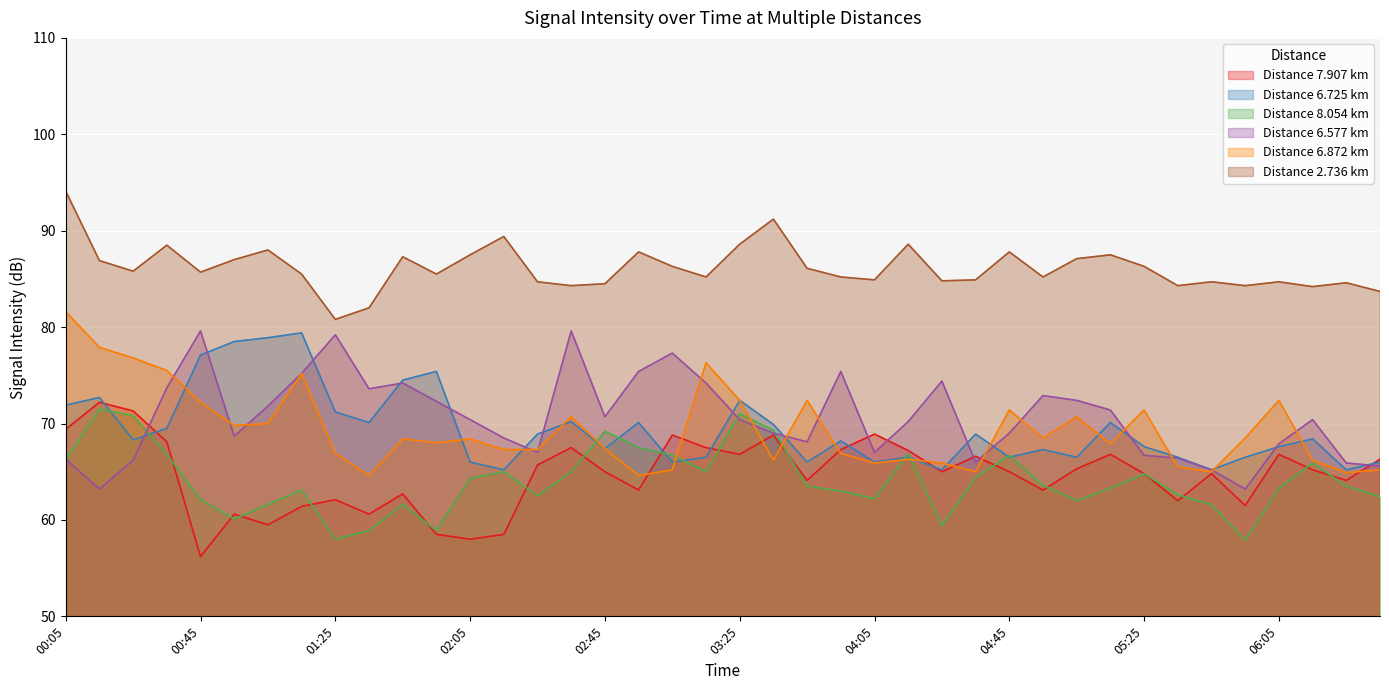

What is the spread (max minus min) of values at 02:55?

24.7